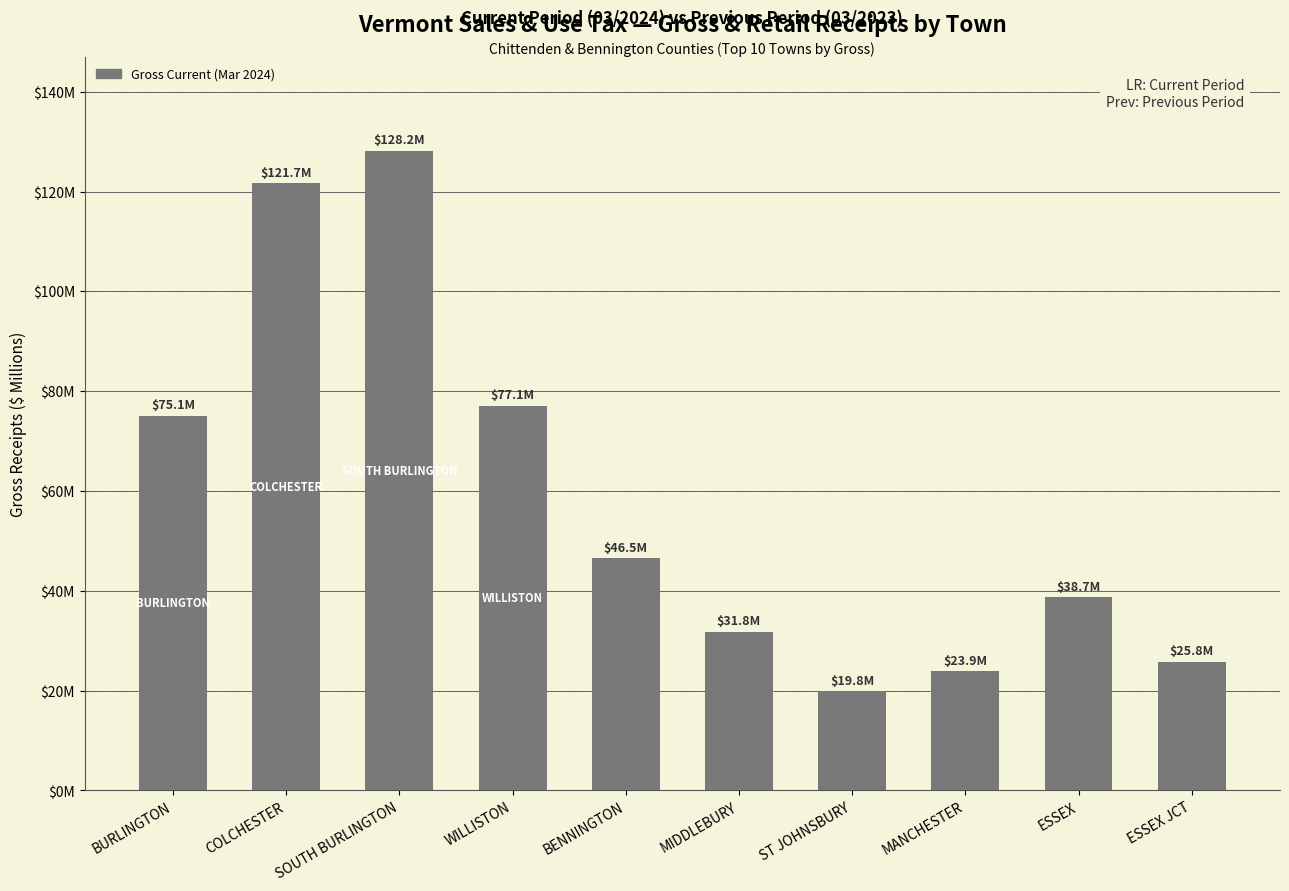

What is the label of the 2nd bar from the right?

ESSEX